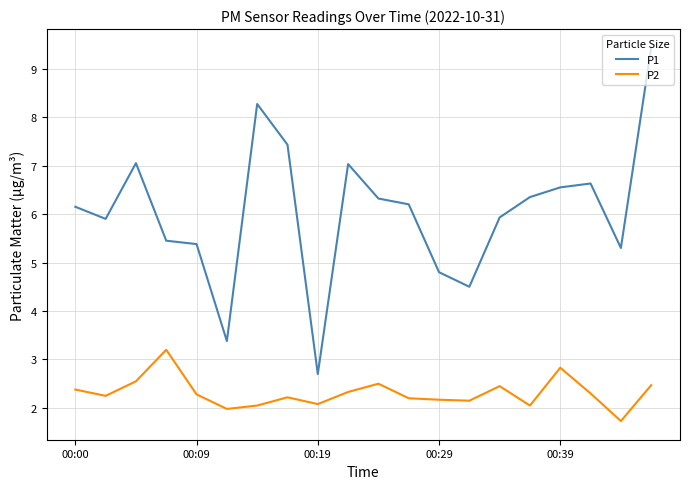

What is the highest value of the P2 series?

3.2